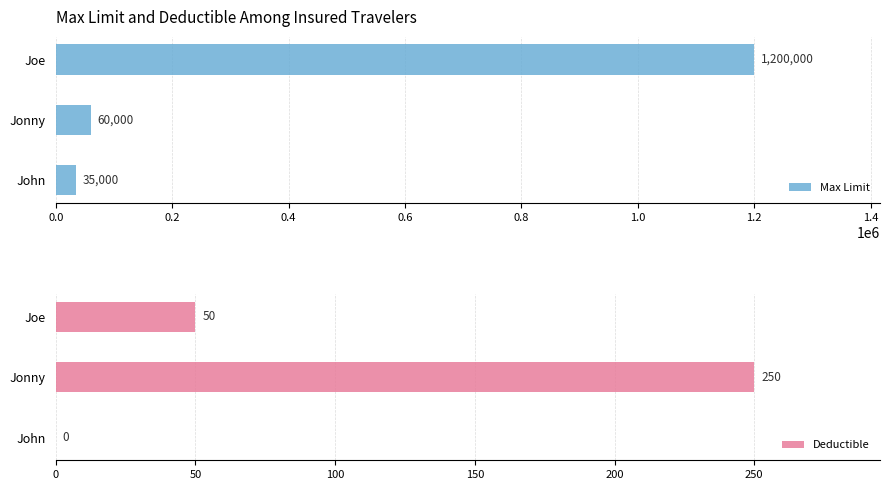

What is the greatest value displayed?

1200000